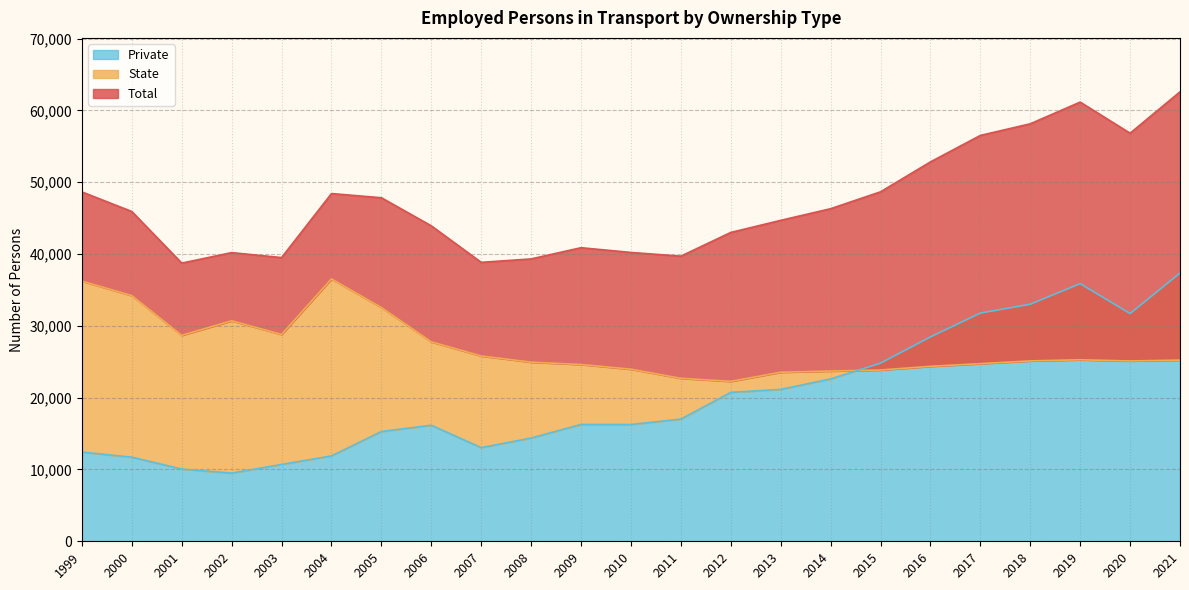

How many values in the Total series exceed 45924?

11